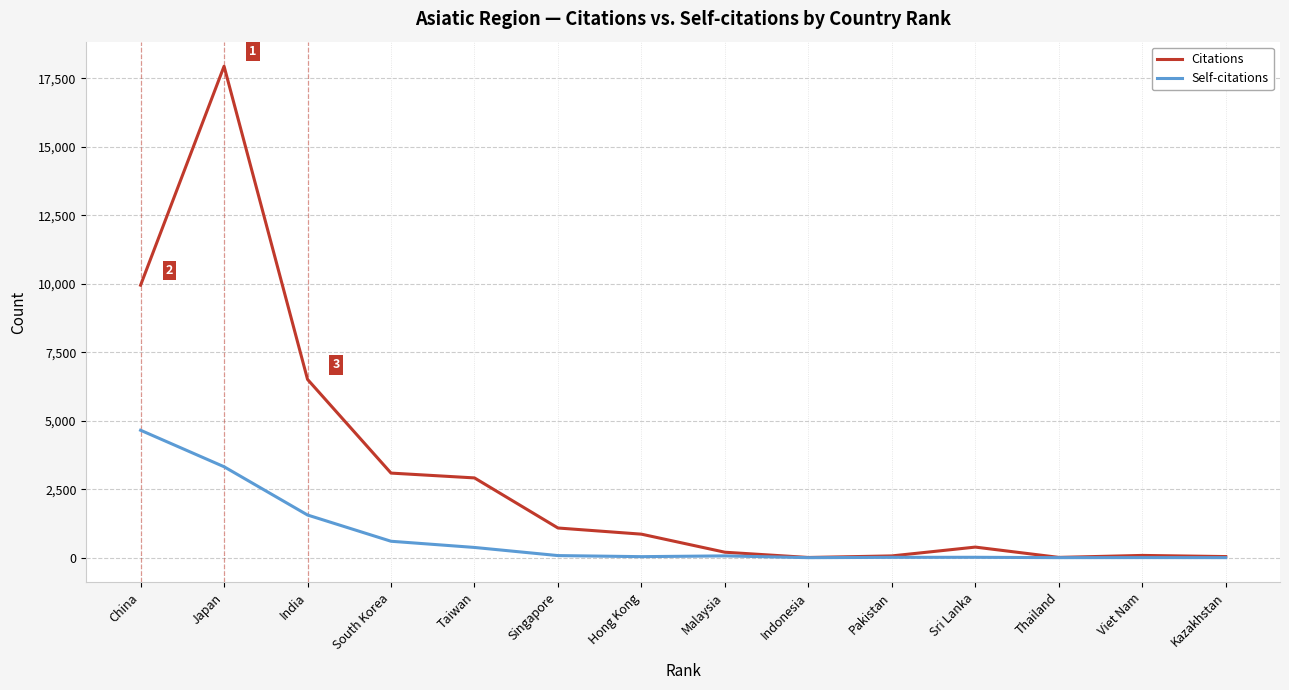

What is the difference between the maximum and minimum values in the Self-citations series?

4651